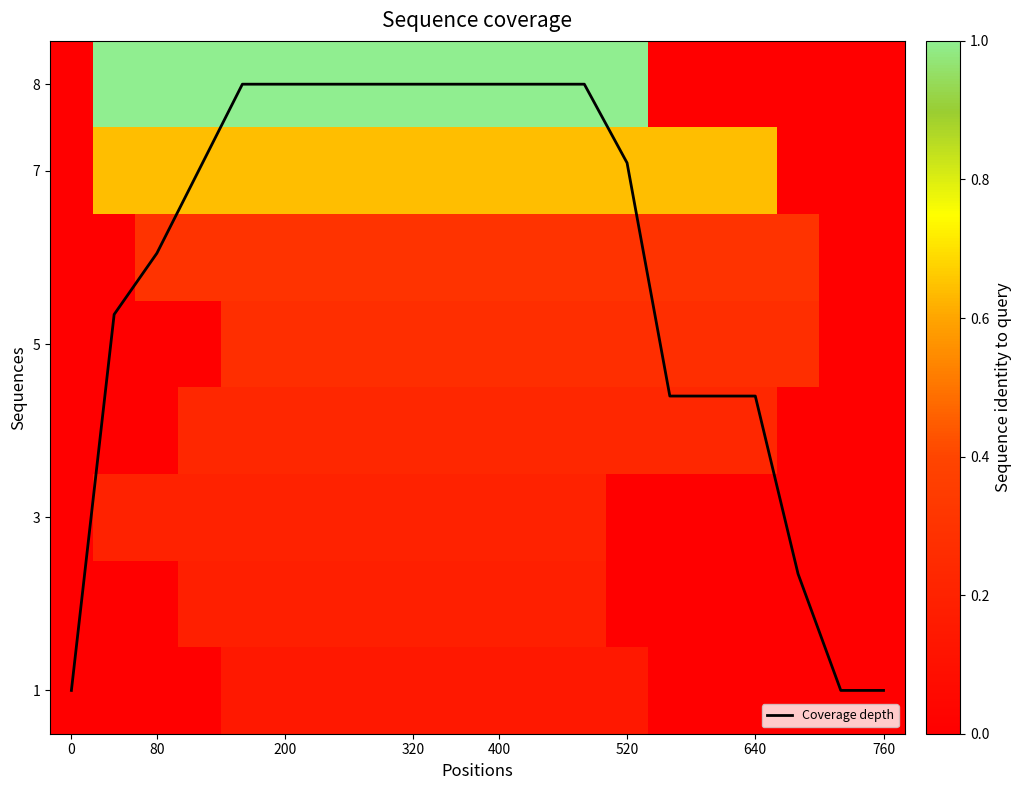

How many distinct data groups are displayed?

9